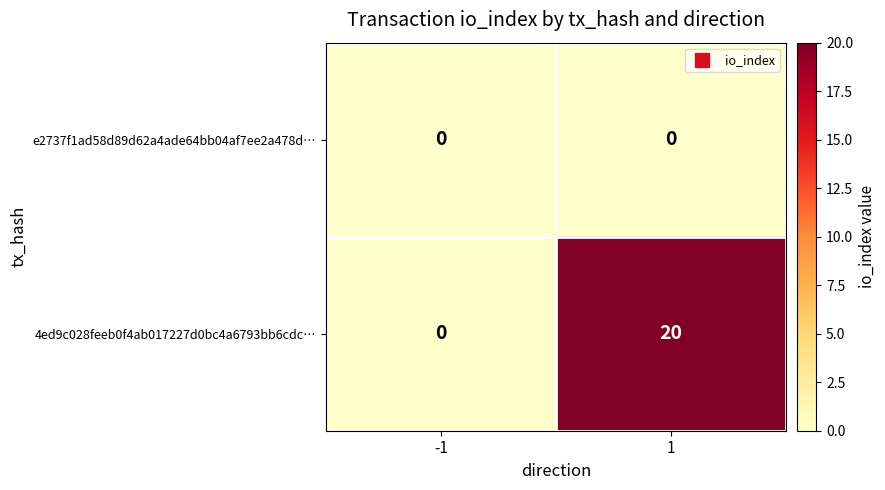

Between -1 and 1, which series saw the biggest shift?

4ed9c028feeb0f4ab017227d0bc4a6793bb6cdc…